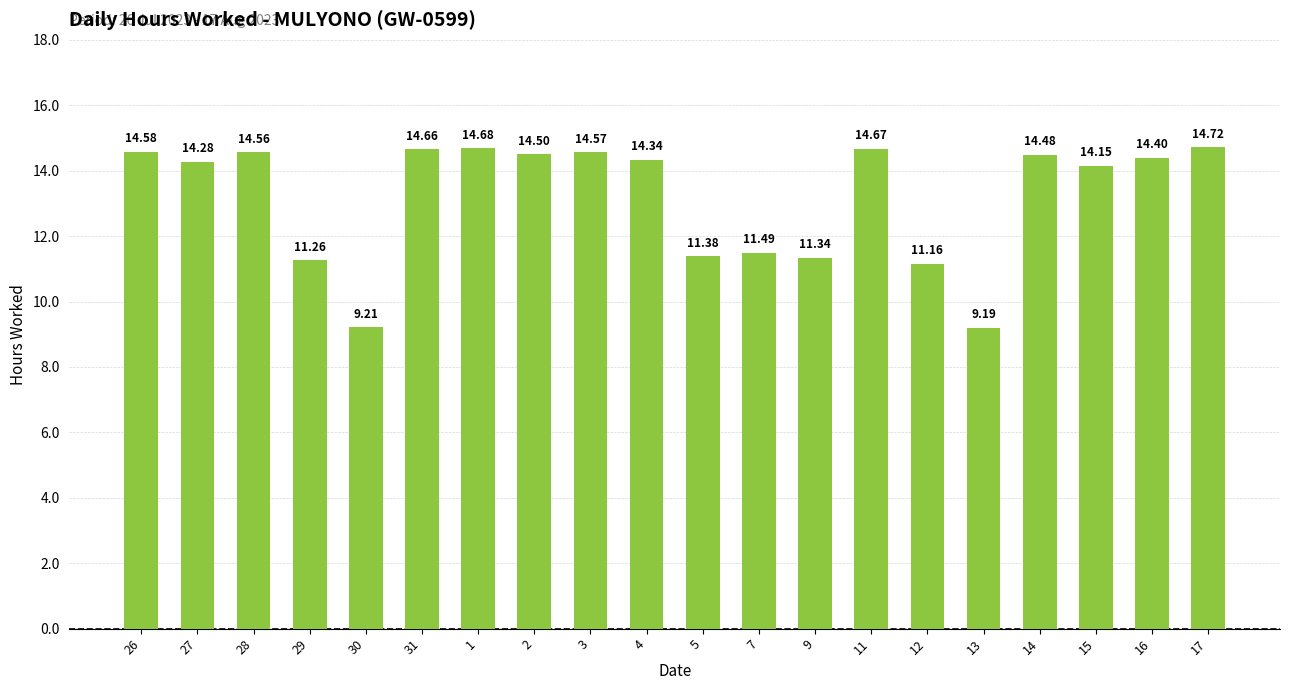

What is the ratio of the value at 13 to the value at 1?

0.6